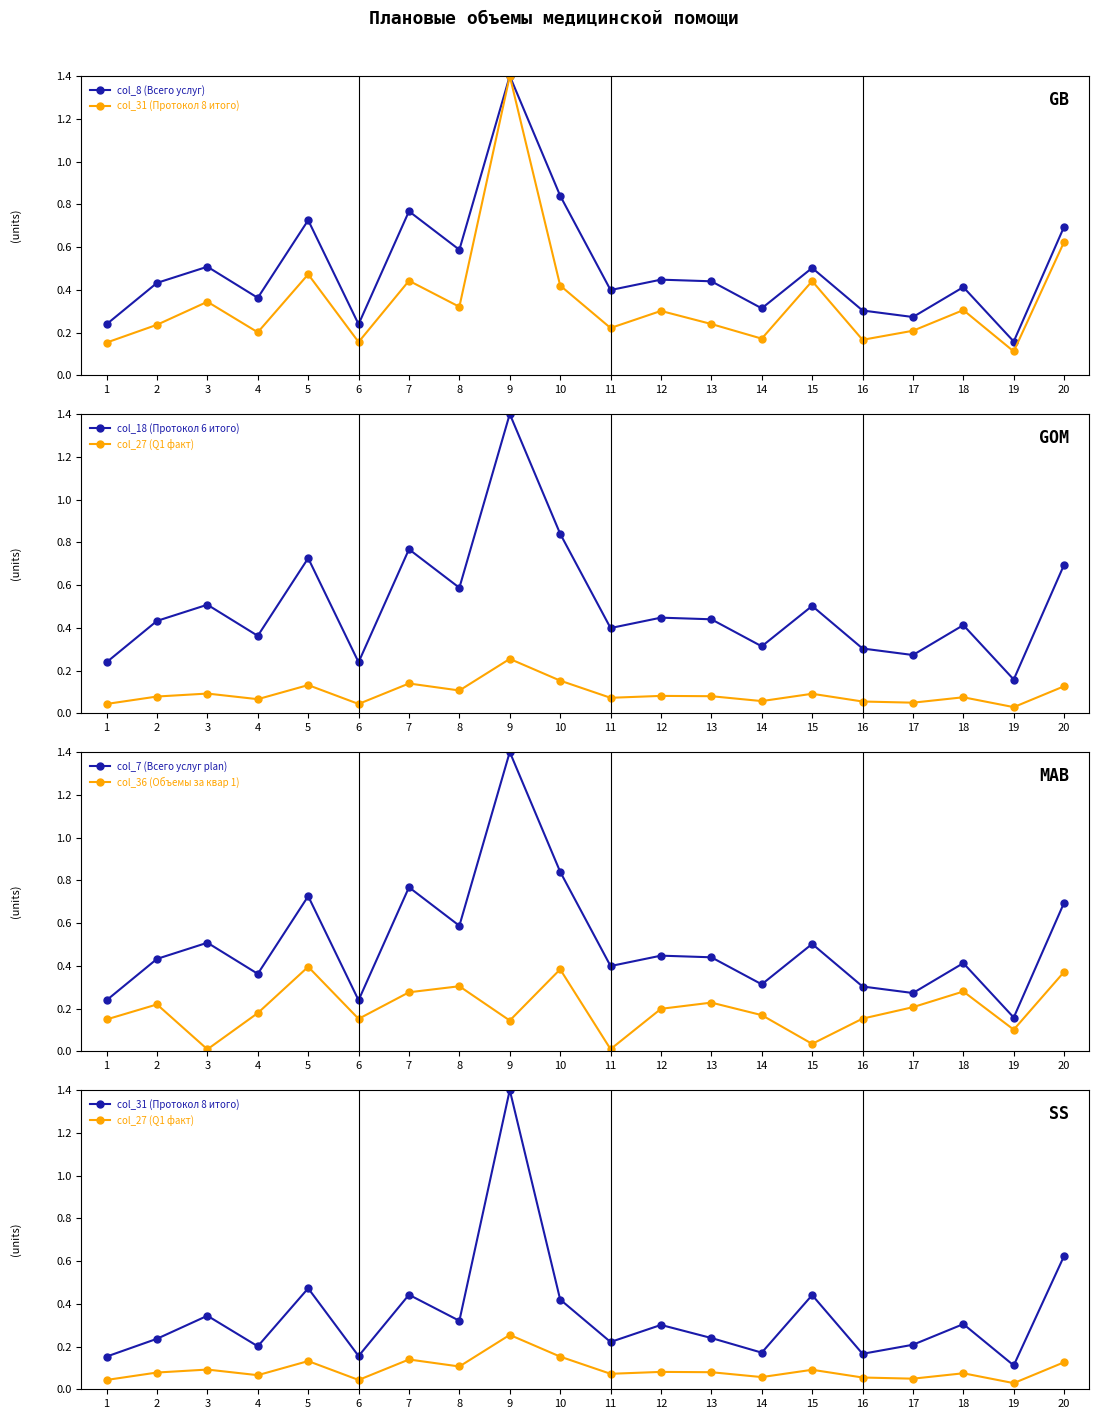

Which series has the largest range (max minus min)?

col_31 (Протокол 8 итого)